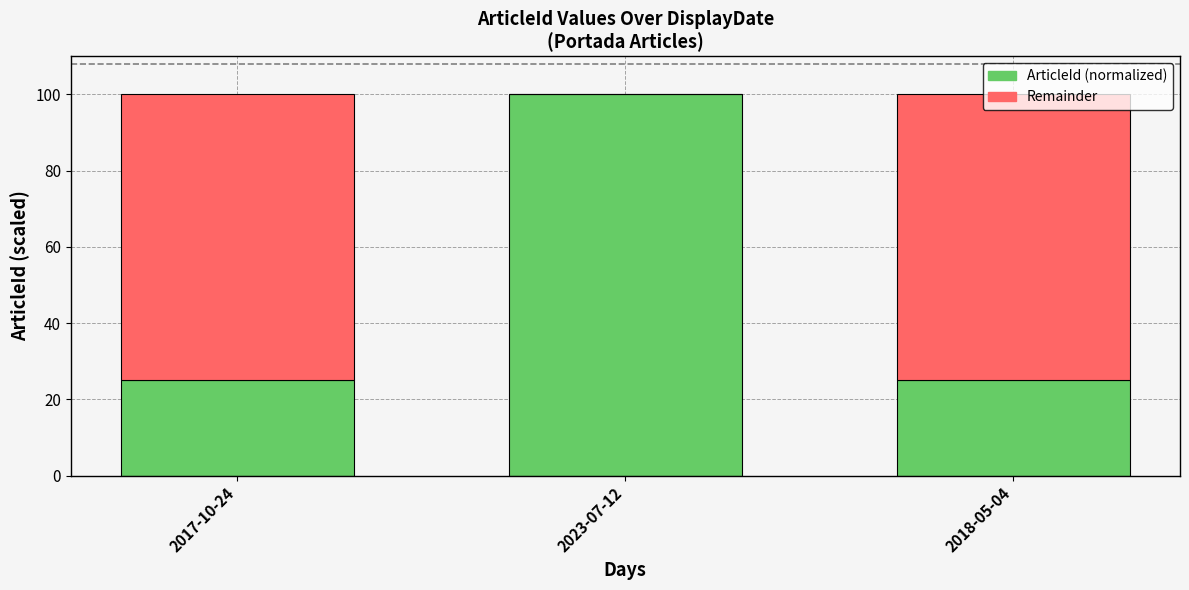

How many data points does each series have?

3